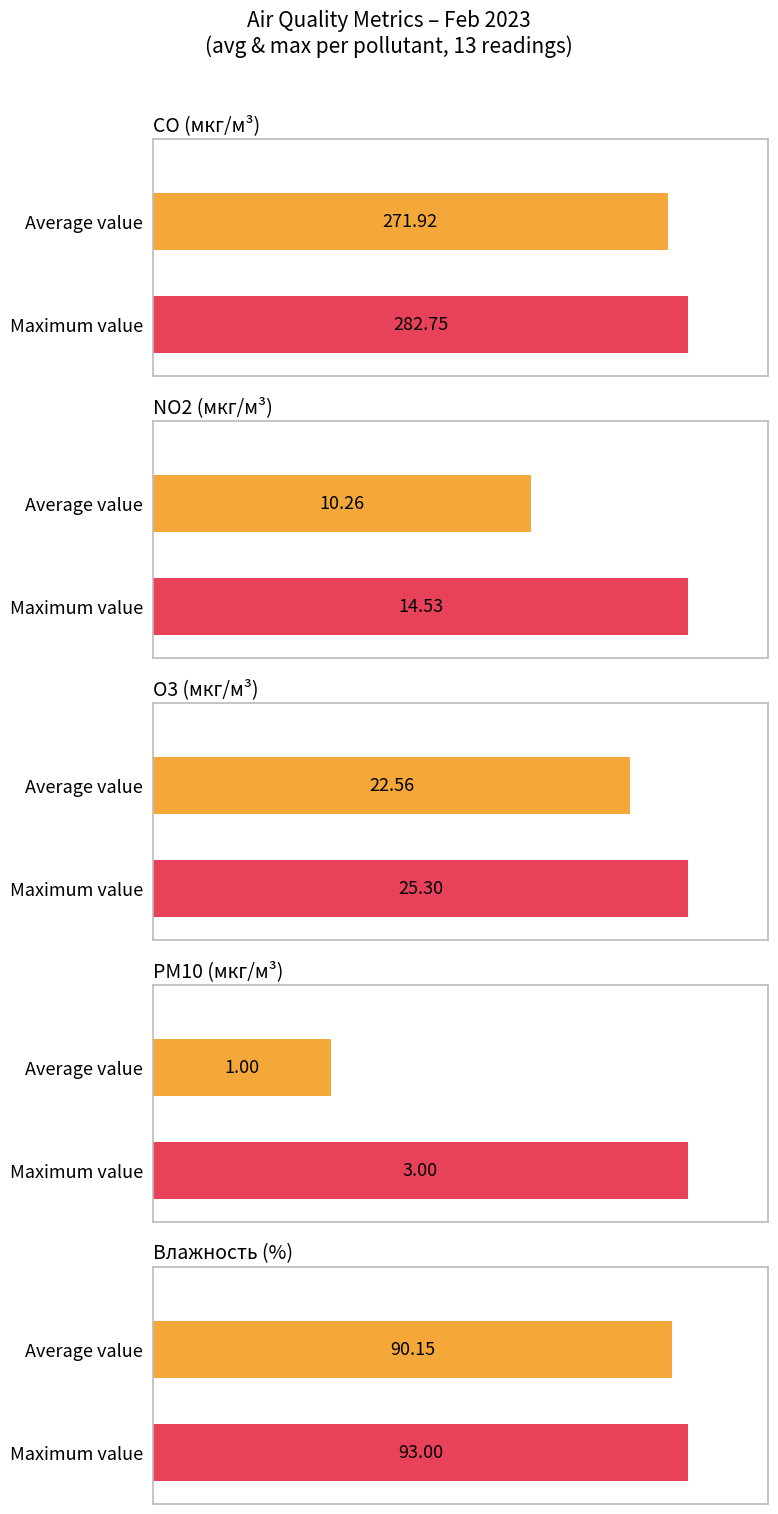

How many series are shown in this chart?

5